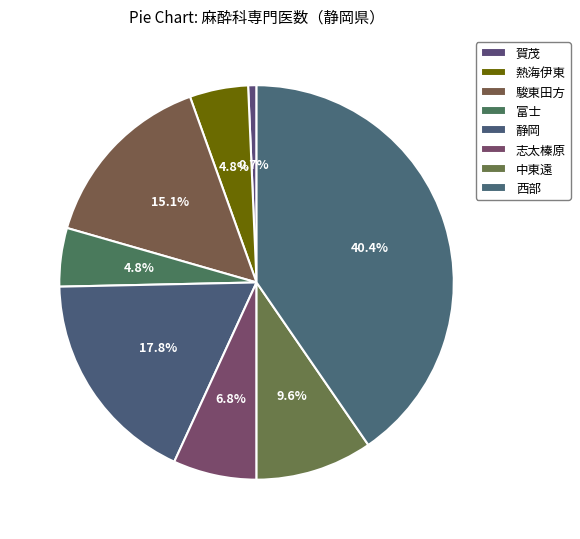

How many slices are in this pie chart?

8